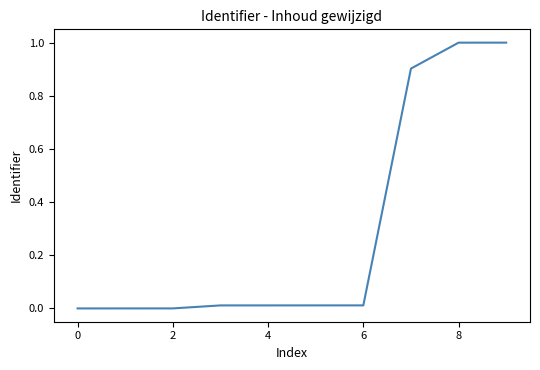

What is the difference between the second highest and minimum values?

1.0